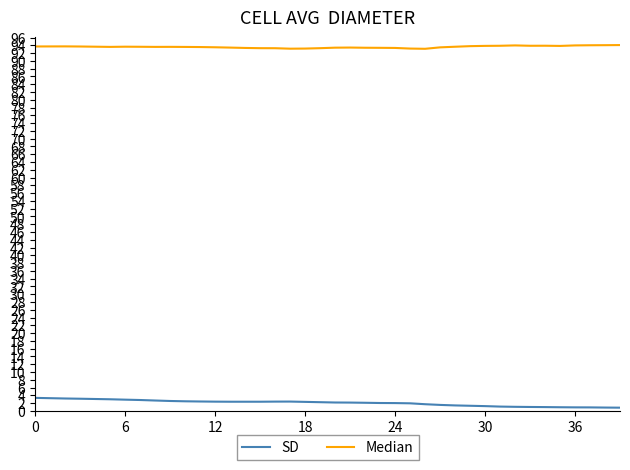

Which series has the largest total across all categories?

Median